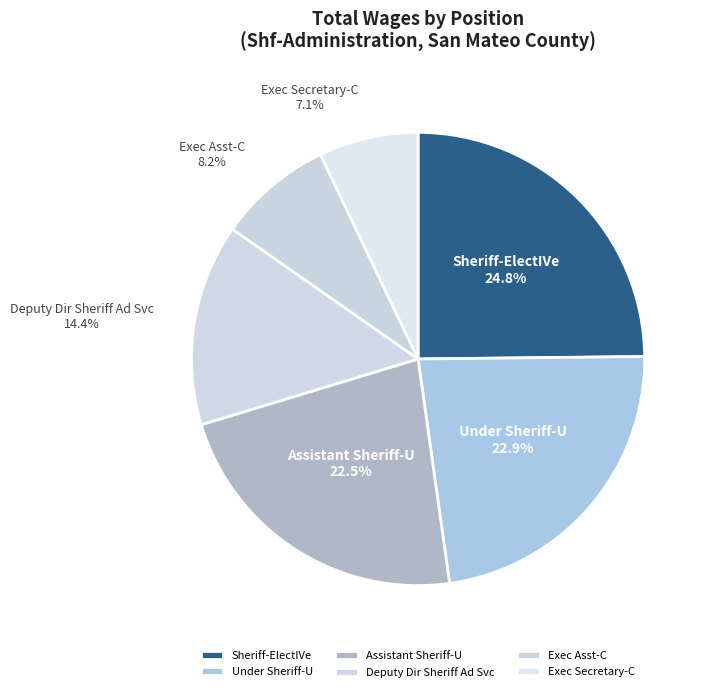

Approximately how many times larger is the value at Assistant Sheriff-U compared to Sheriff-ElectIVe?

0.9